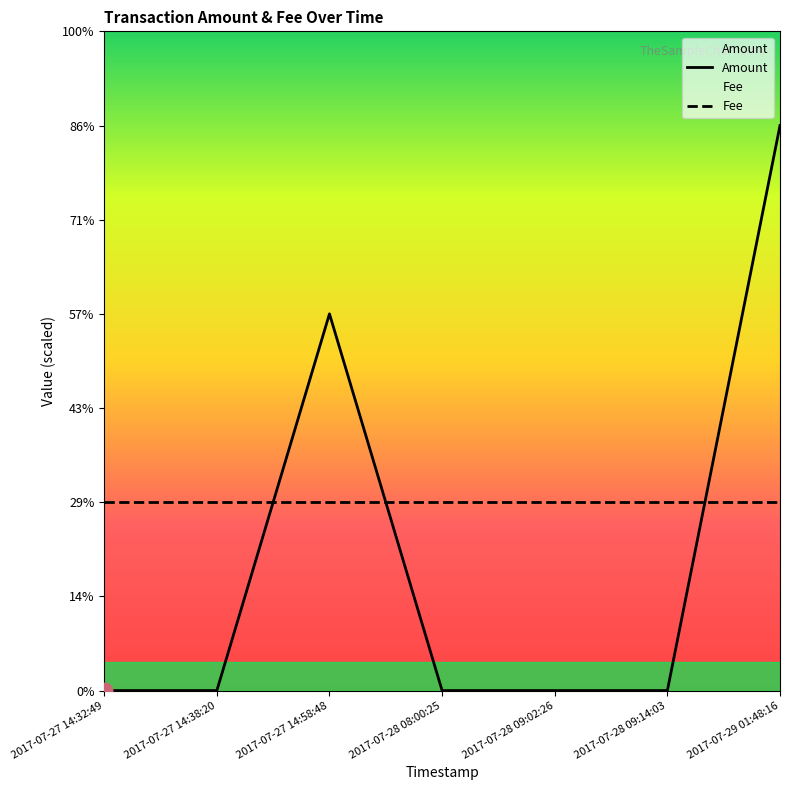

Reading left to right, transcribe all the data shown in this chart.

Amount: 2017-07-27 14:32:49=0	2017-07-27 14:38:20=0	2017-07-27 14:58:48=2	2017-07-28 08:00:25=0	2017-07-28 09:02:26=0	2017-07-28 09:14:03=0	2017-07-29 01:48:16=3
Fee: 2017-07-27 14:32:49=1	2017-07-27 14:38:20=1	2017-07-27 14:58:48=1	2017-07-28 08:00:25=1	2017-07-28 09:02:26=1	2017-07-28 09:14:03=1	2017-07-29 01:48:16=1